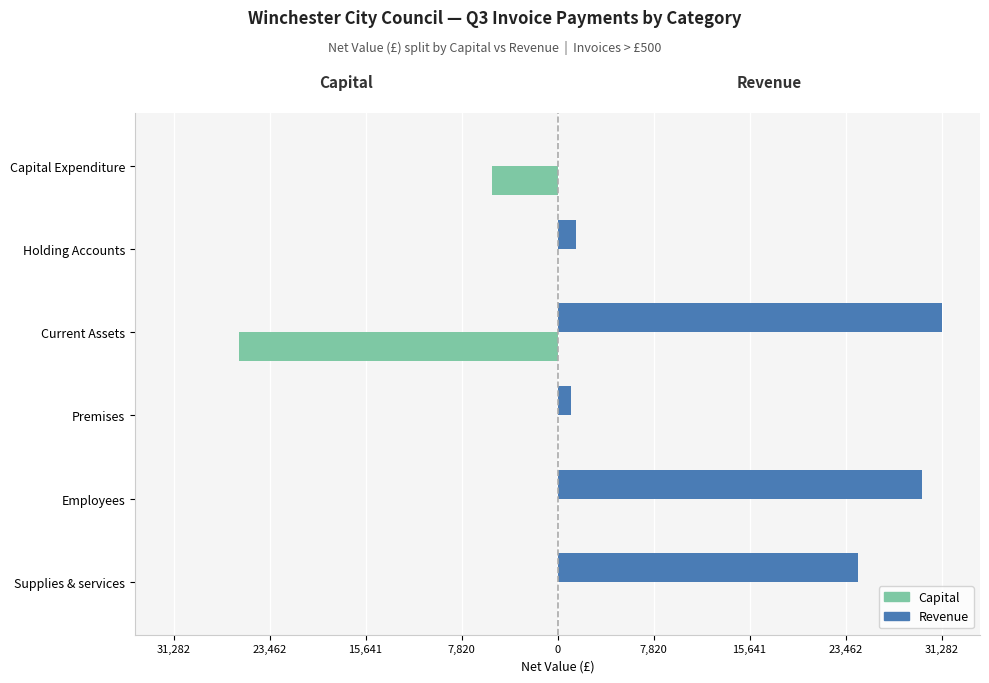

What is the difference between the maximum and minimum values in the Revenue series?

31282.7